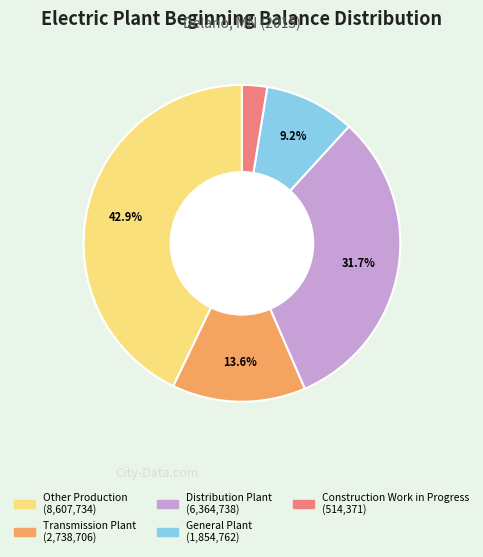

Is there a majority slice in this chart?

No